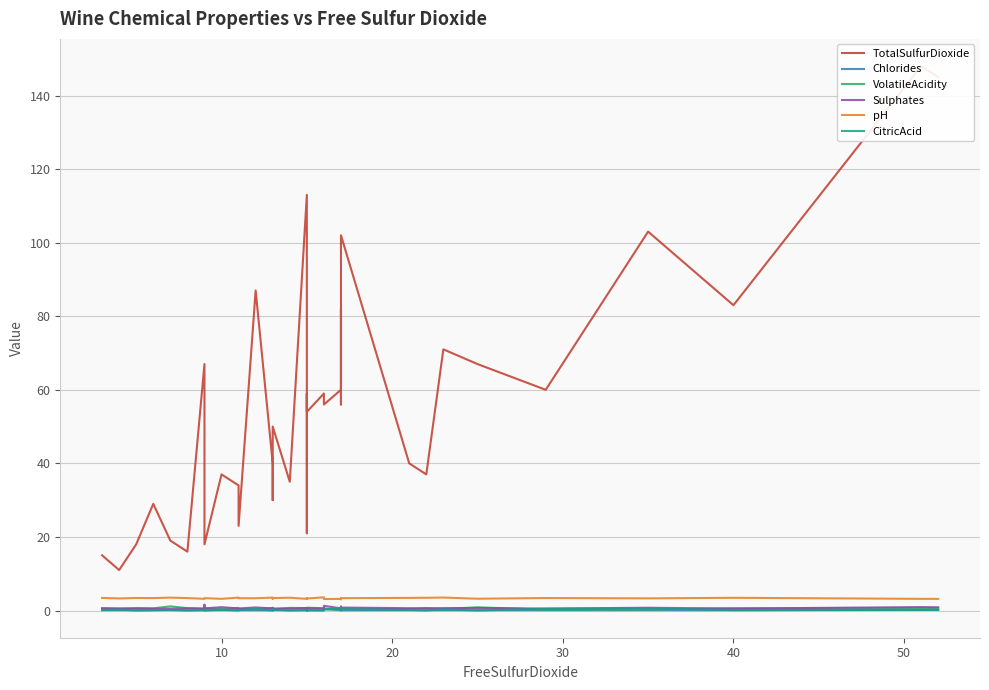

Rank the series by their maximum value, from lowest to highest.

Chlorides, CitricAcid, VolatileAcidity, Sulphates, pH, TotalSulfurDioxide